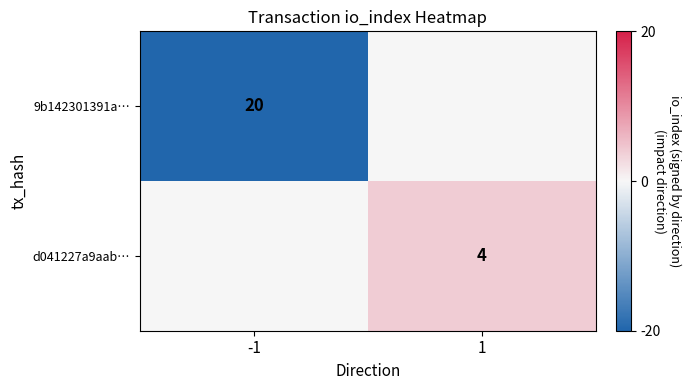

The value of d041227a9aab… at 1 is 4. True or false?

True